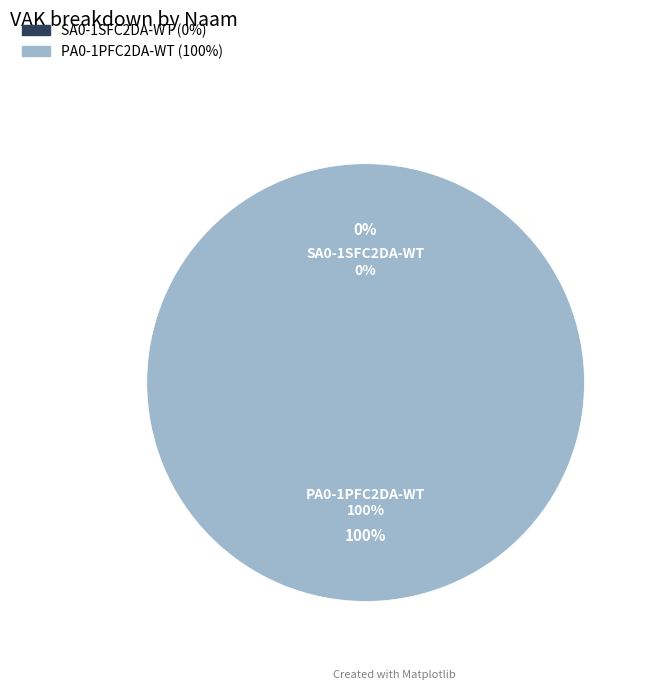

How many segments does this pie chart have?

2